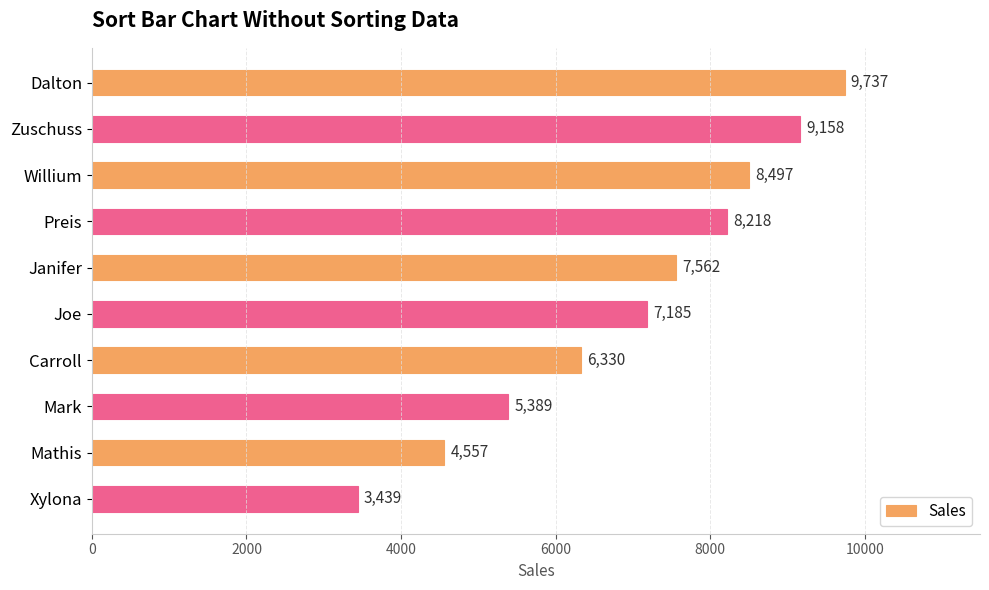

Reading bottom to top, extract all data points from this chart.

3439	4557	5389	6330	7185	7562	8218	8497	9158	9737